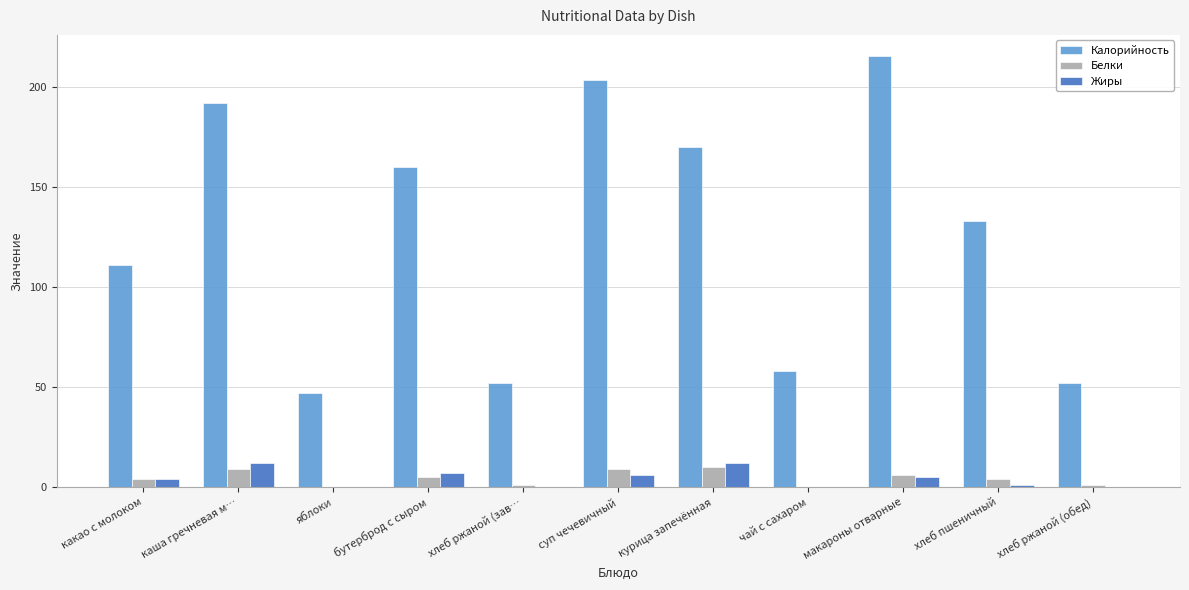

What is the average value of the Калорийность series?

127